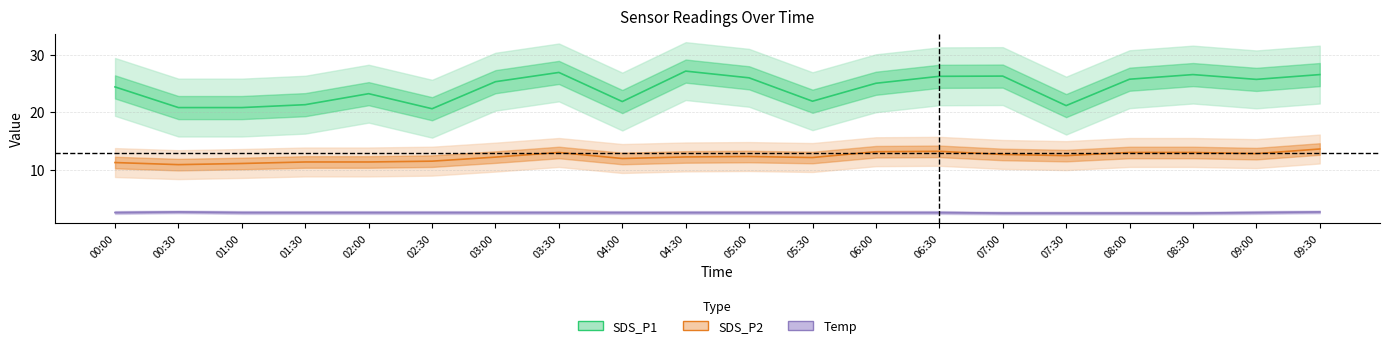

Is it true that SDS_P2 equals 20.4 at 06:30?

False